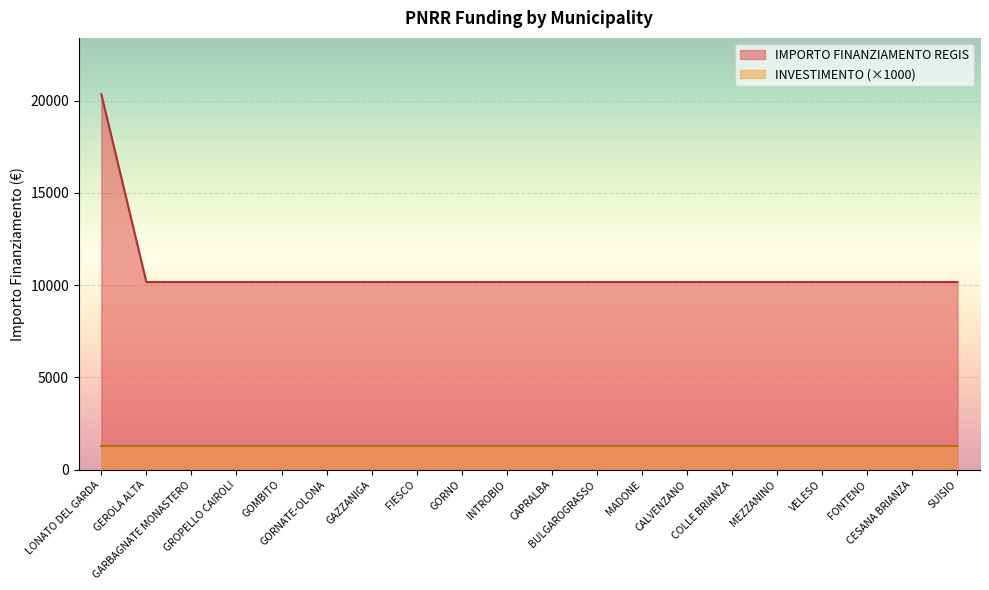

What position from the left is GOMBITO?

5